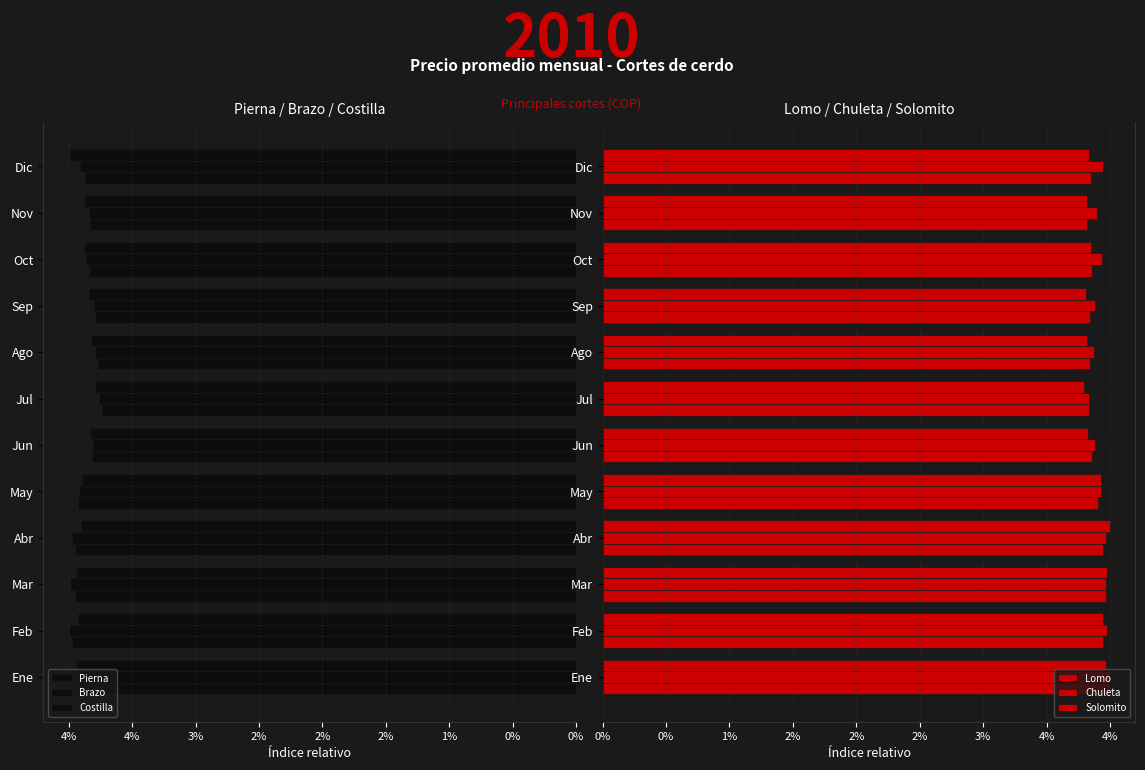

Which series has the widest spread of values?

Pierna